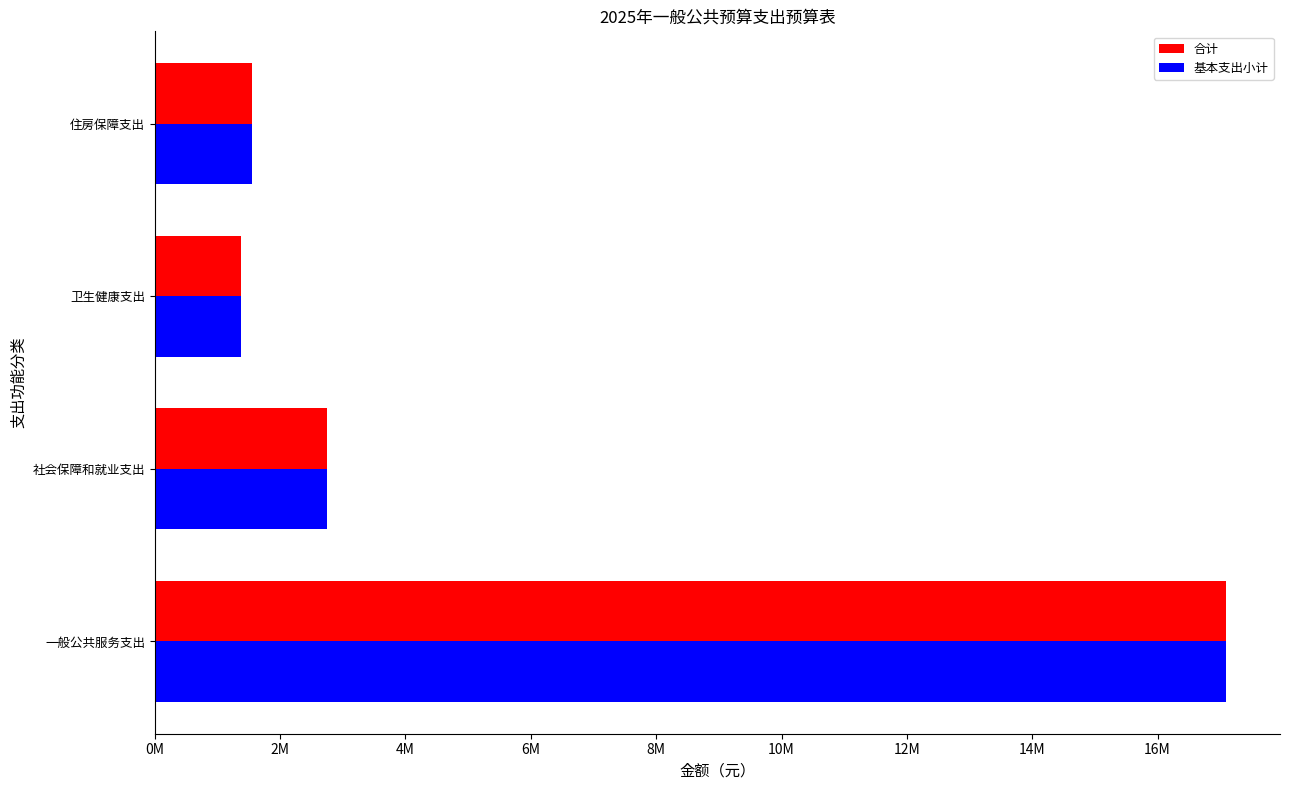

What is the minimum value shown in the chart?

1382671.3